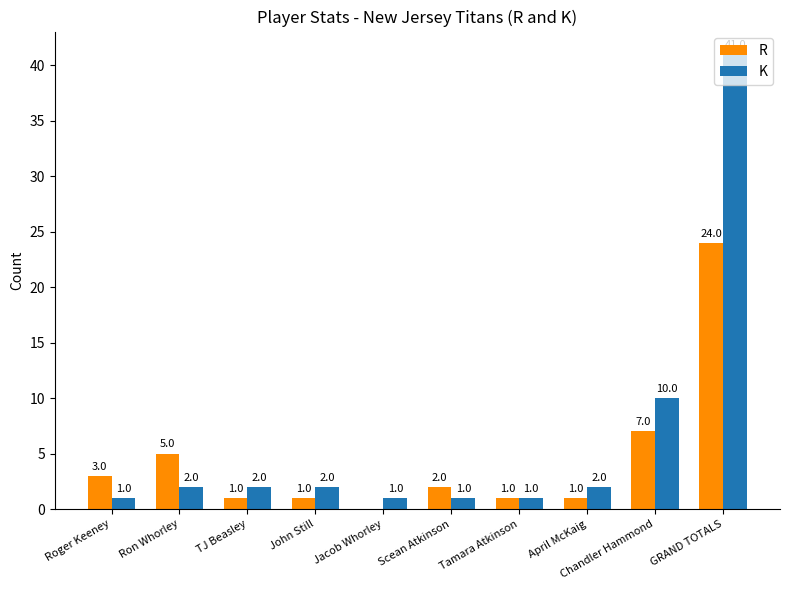

What is the sum of all R values?

45